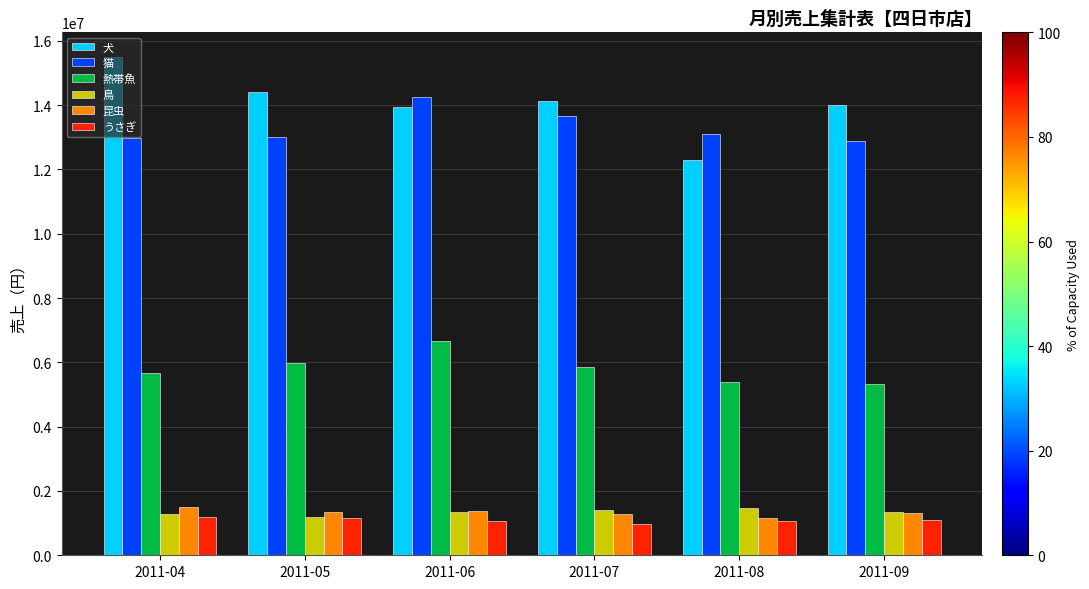

What is the smallest value displayed?

982194